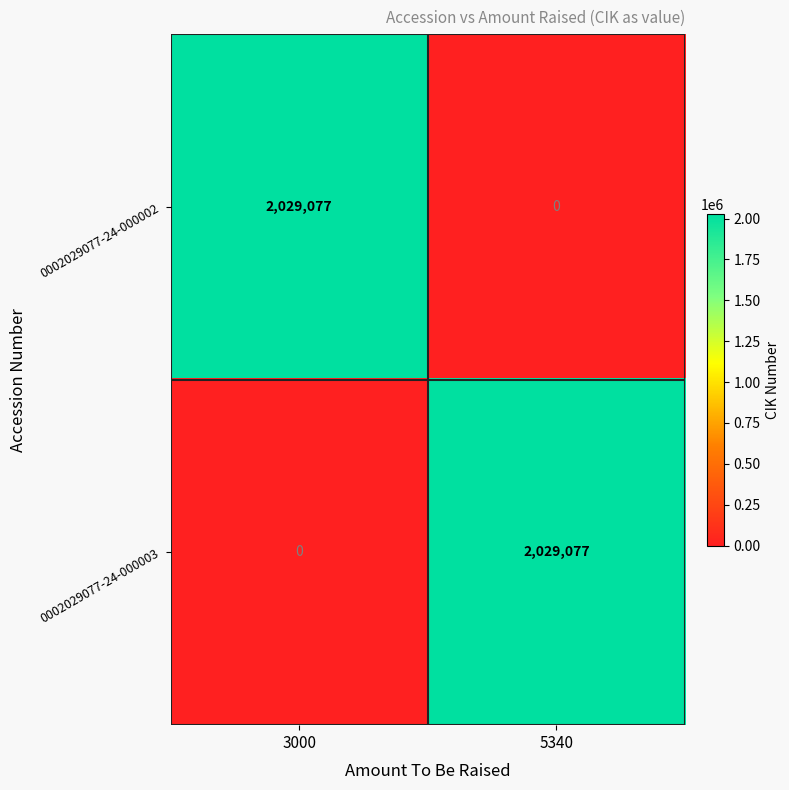

What is the sum of all 0002029077-24-000003 values?

2029077